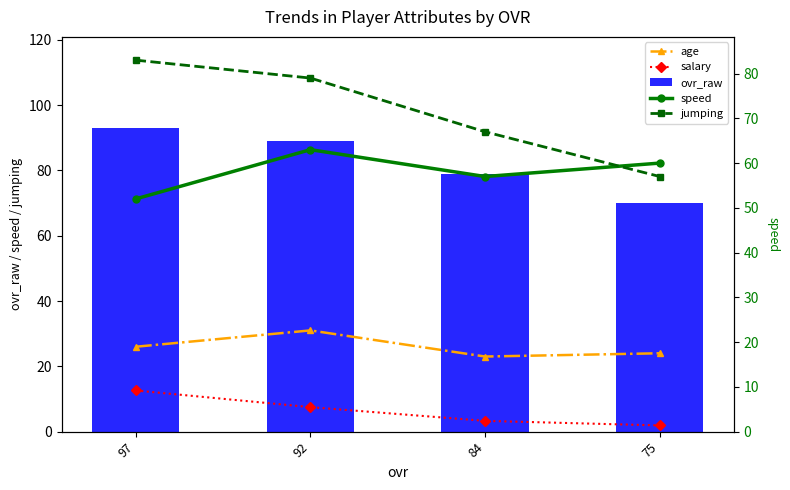

Reading left to right, transcribe all the data shown in this chart.

age: 26.0	31.0	23.0	24.0
salary: 12.6	7.5	3.3	1.9
ovr_raw: 93.0	89.0	79.0	70.0
speed: 52.0	63.0	57.0	60.0
jumping: 83.0	79.0	67.0	57.0